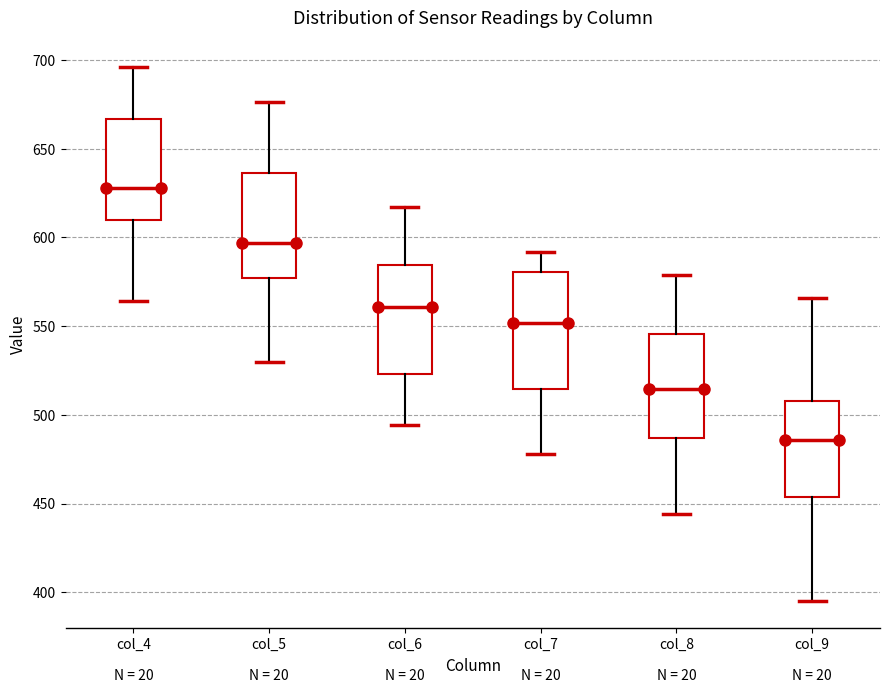

Reading left to right, transcribe this box plot: for each box, give where its median line is, the range the box spans, and where its two whiskers end, as read against the y-axis. The values are not printed on the chart, so give them approximately, as read against the axis.

col_4: median 630, box 610 to 665, whiskers 565 to 695
col_5: median 595, box 575 to 635, whiskers 530 to 675
col_6: median 560, box 525 to 585, whiskers 495 to 615
col_7: median 550, box 515 to 580, whiskers 480 to 590
col_8: median 515, box 485 to 545, whiskers 445 to 580
col_9: median 485, box 455 to 510, whiskers 395 to 565